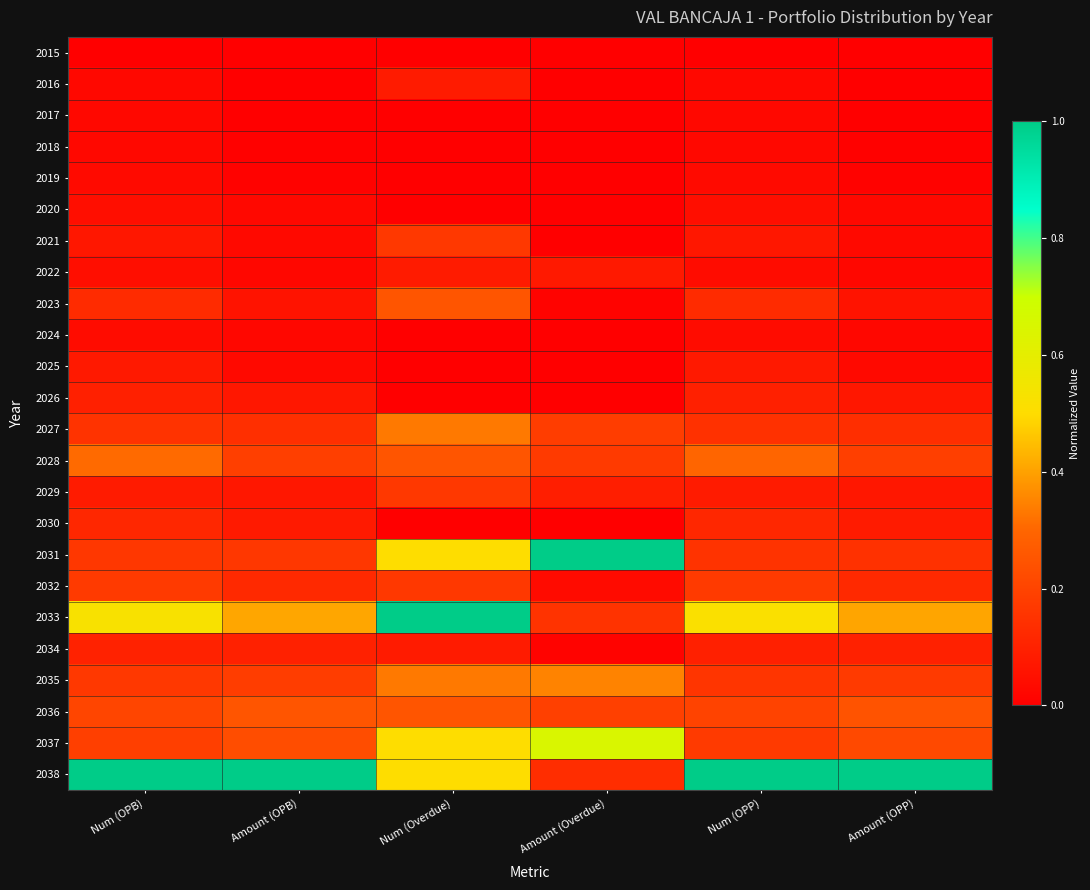

At which category is the sum across all series the highest?

Num (Overdue)